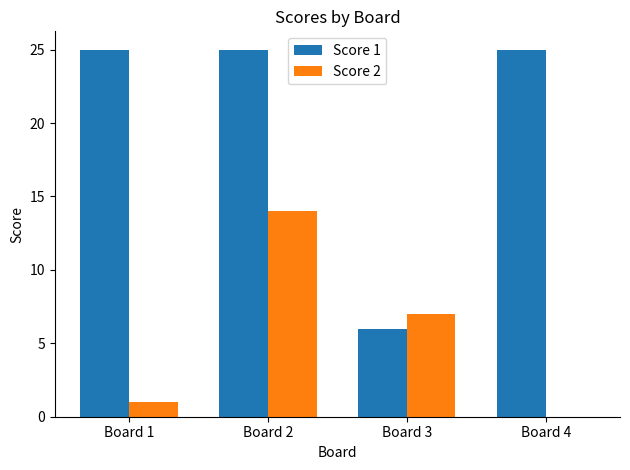

How many groups of bars are there?

4